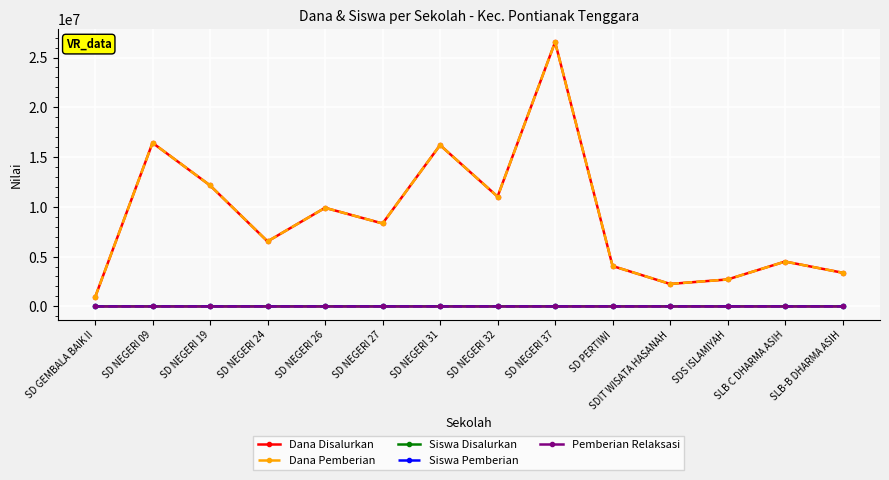

Does the chart have visible grid lines?

Yes